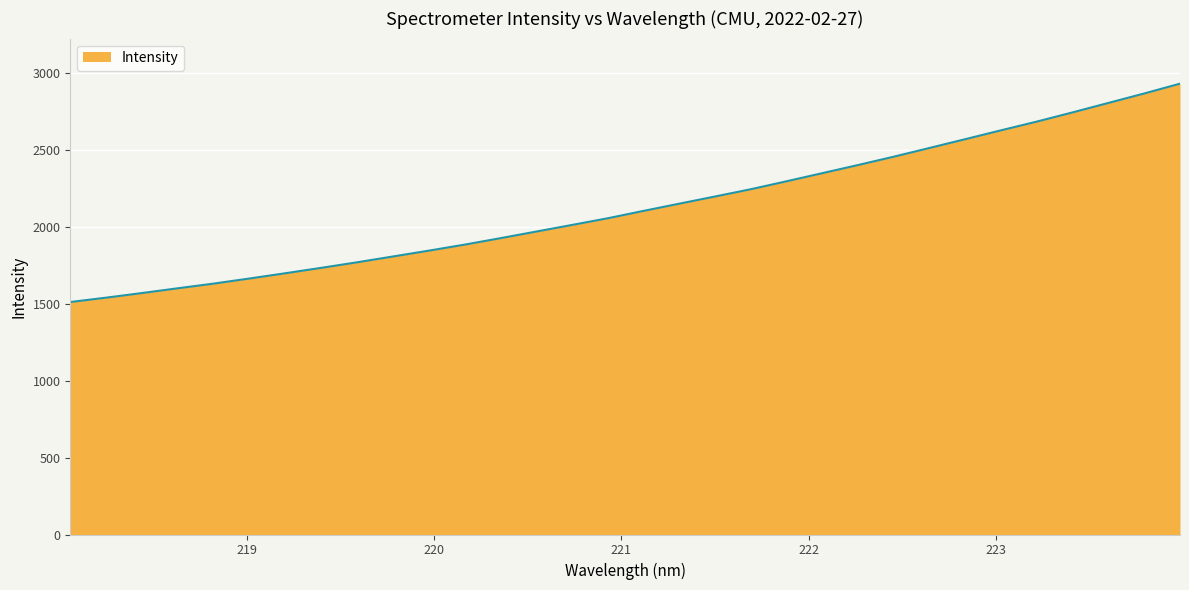

What is the greatest value displayed?

2932.2